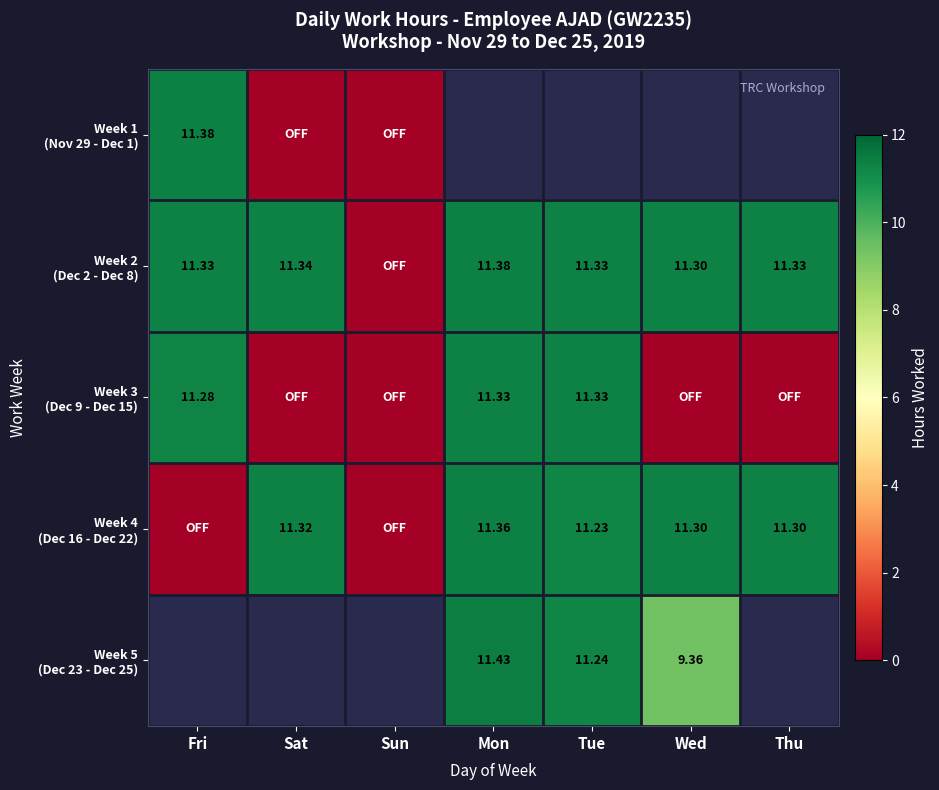

What is the difference between the maximum and minimum values in the Week 1 (Nov 29 - Dec 1) series?

11.4